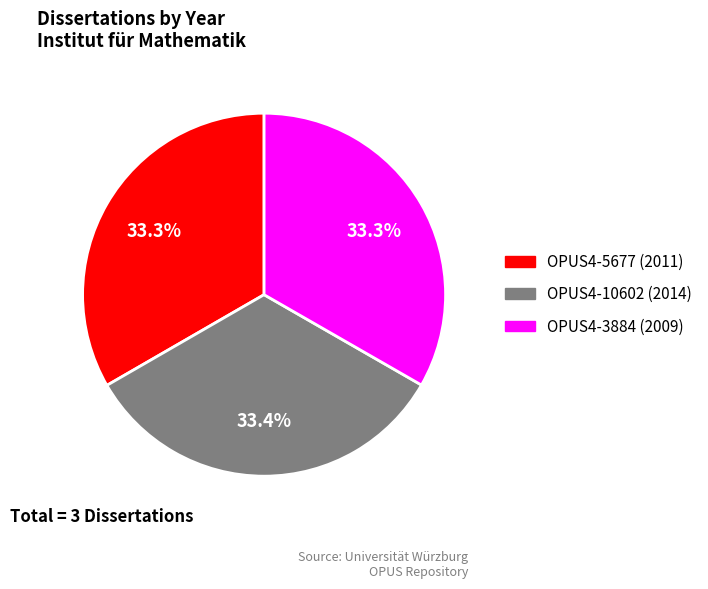

What is the ratio of the value at OPUS4-5677 (2011) to the value at OPUS4-3884 (2009)?

1.0